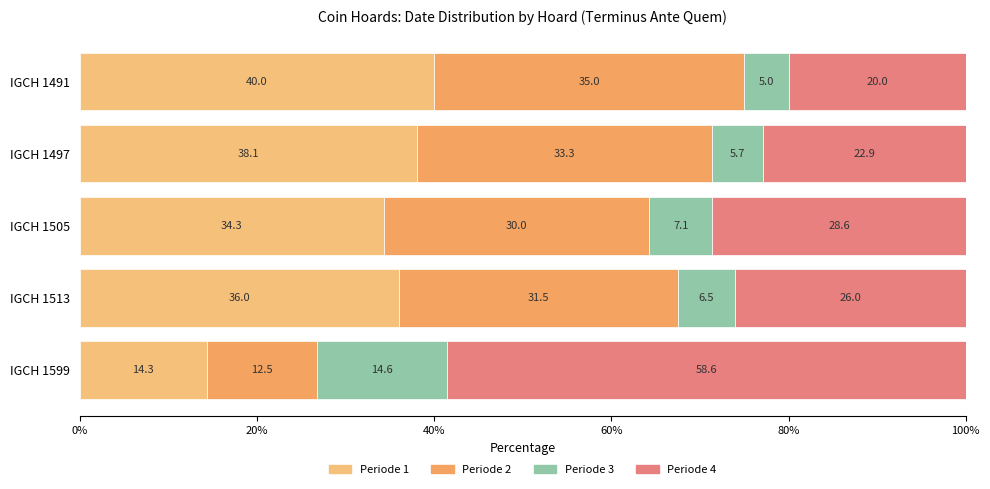

Count the number of data series in this chart.

4